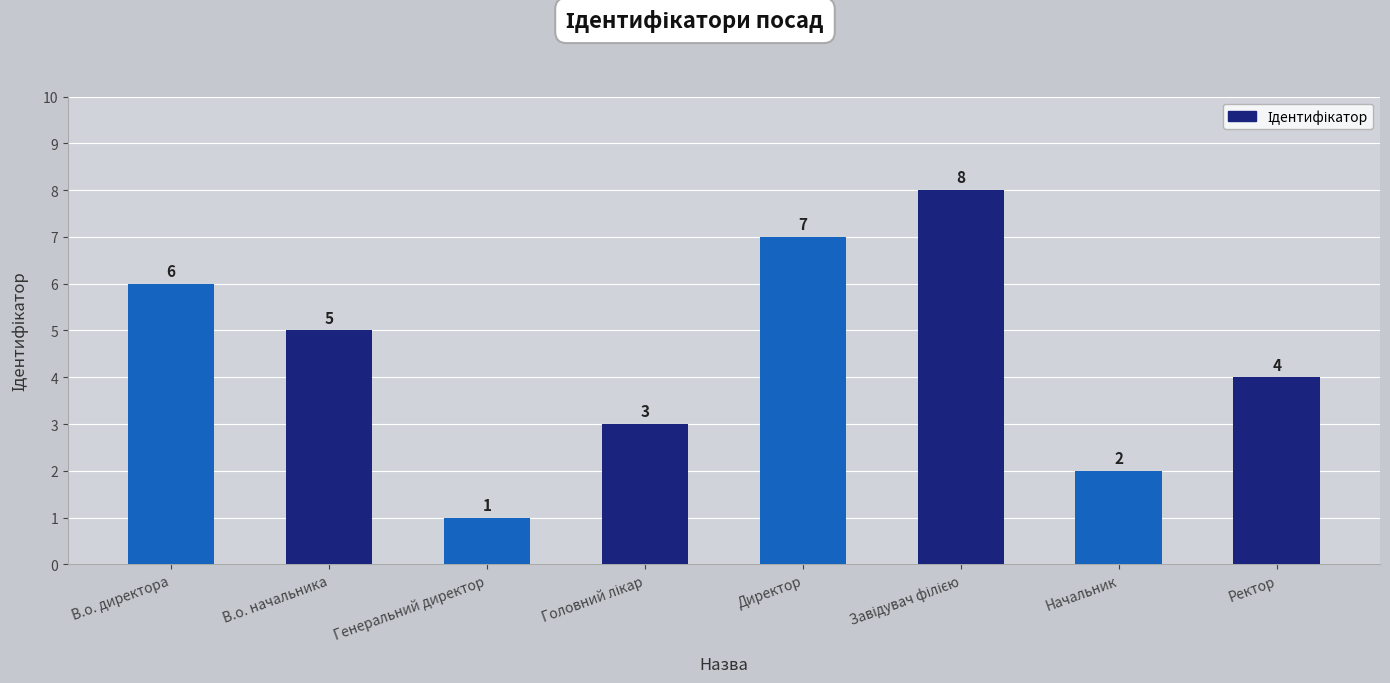

What is the value of the 1st bar from the left?

6